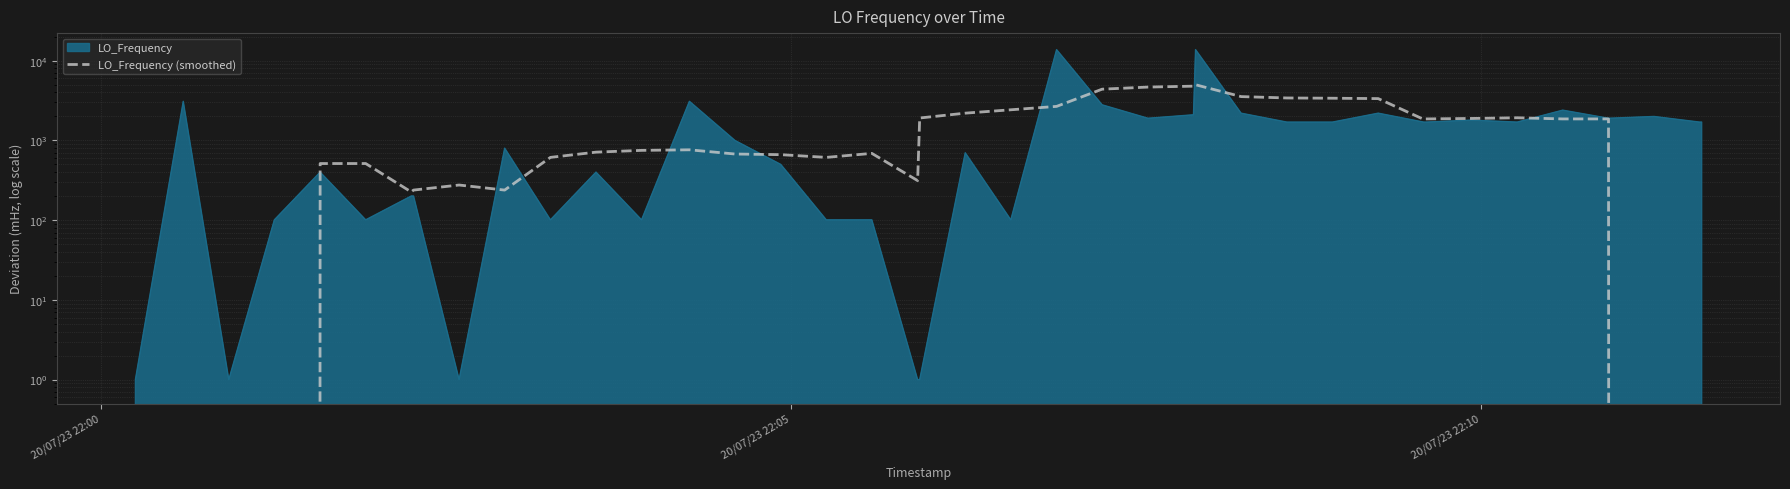

What is the sum of all values?

-572093929260.0